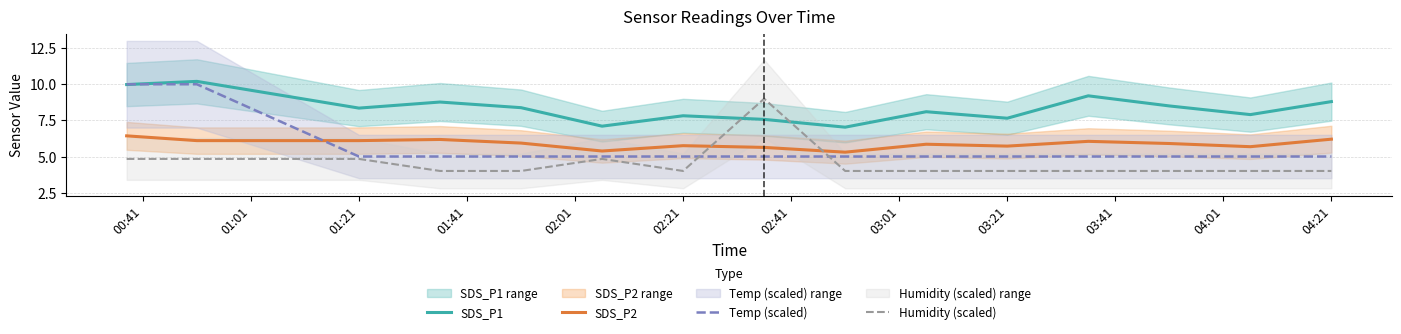

At how many categories does at least one series exceed 6?

15